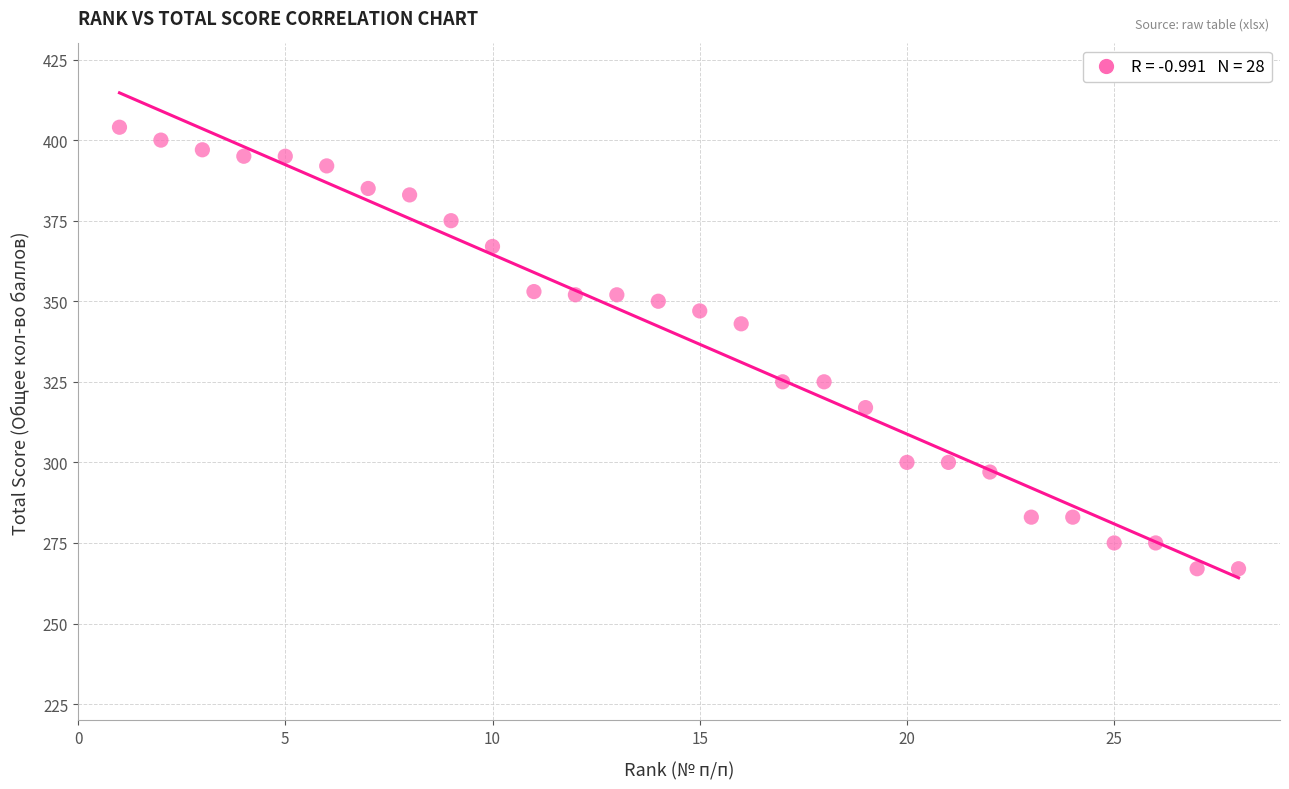

What is the range of Y values (max minus min)?

137